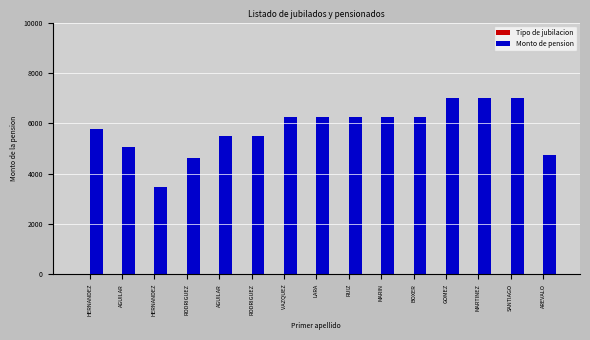

Which series has the largest total across all categories?

Monto de pension